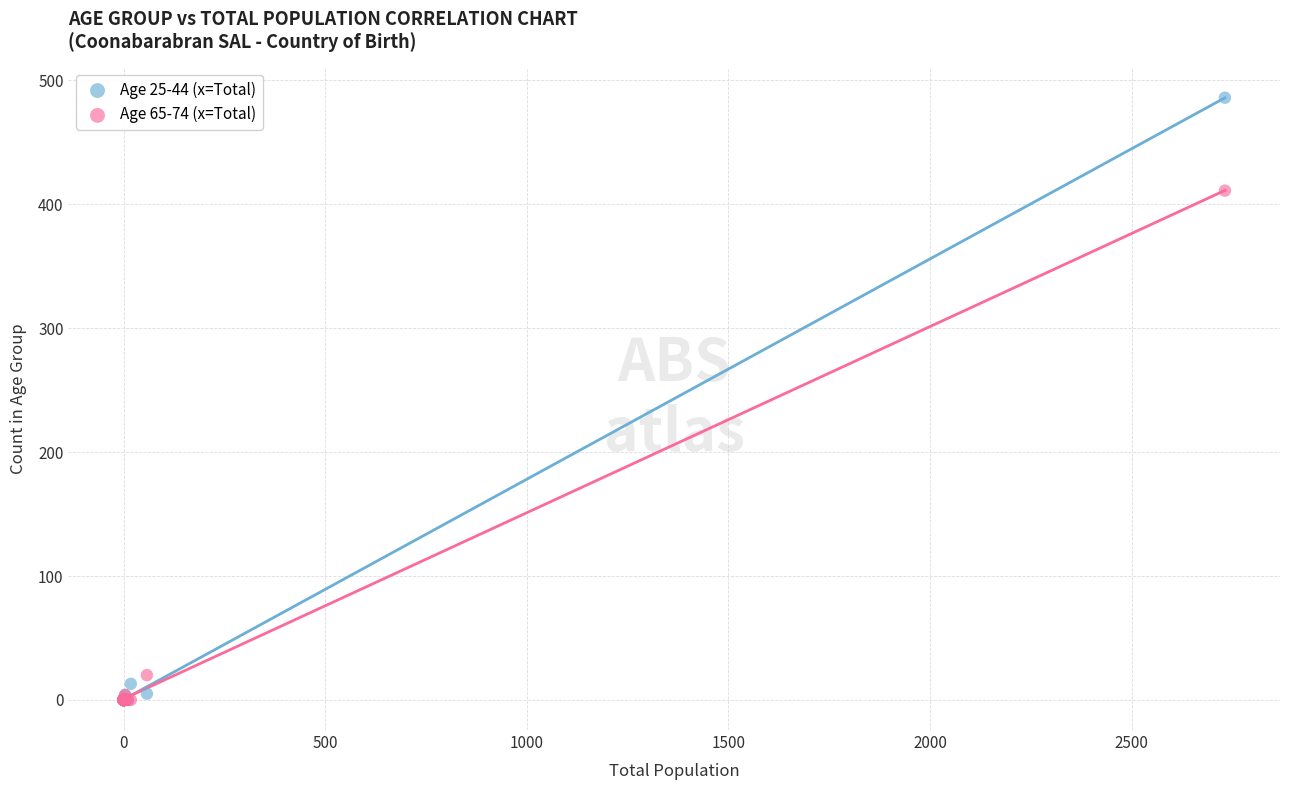

Across all series, what Y value is closest to 243?

411